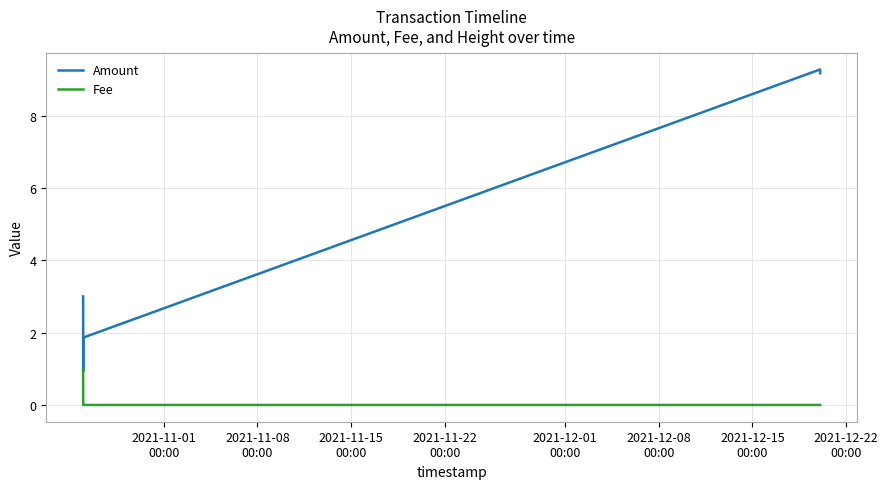

How many categories are shown in the chart?

6